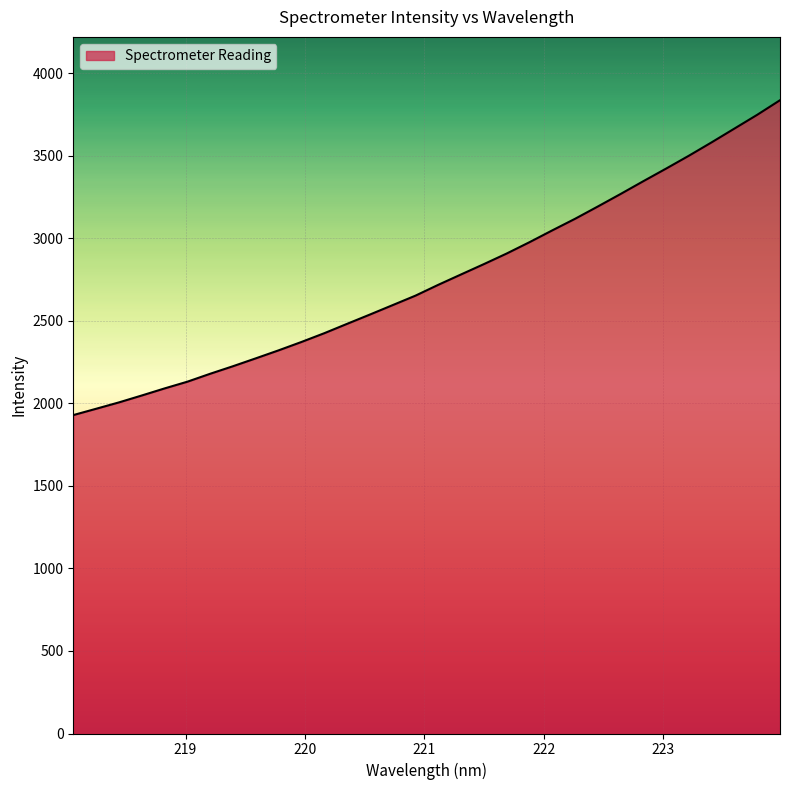

What is the difference between the maximum and minimum values?

1907.3